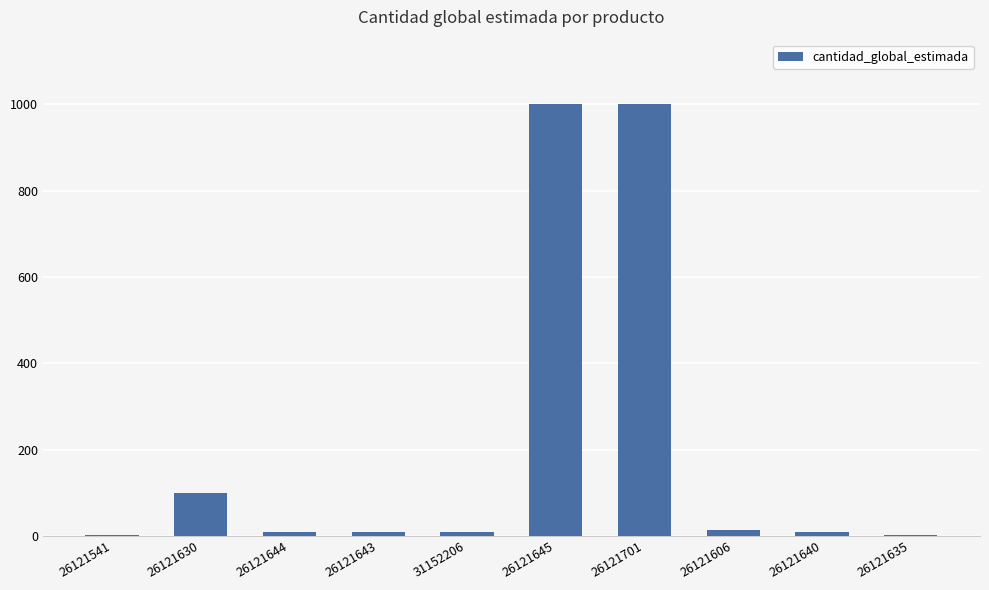

What is the maximum value shown in the chart?

1000